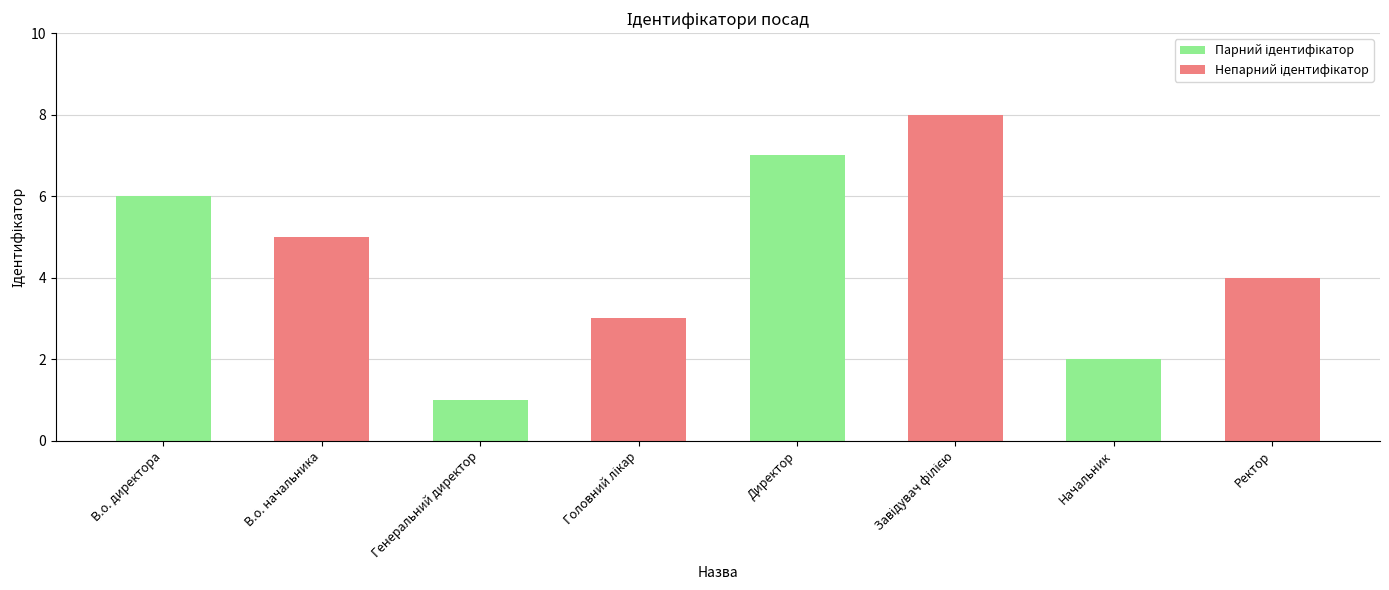

At which category is the sum across all series the highest?

Директор